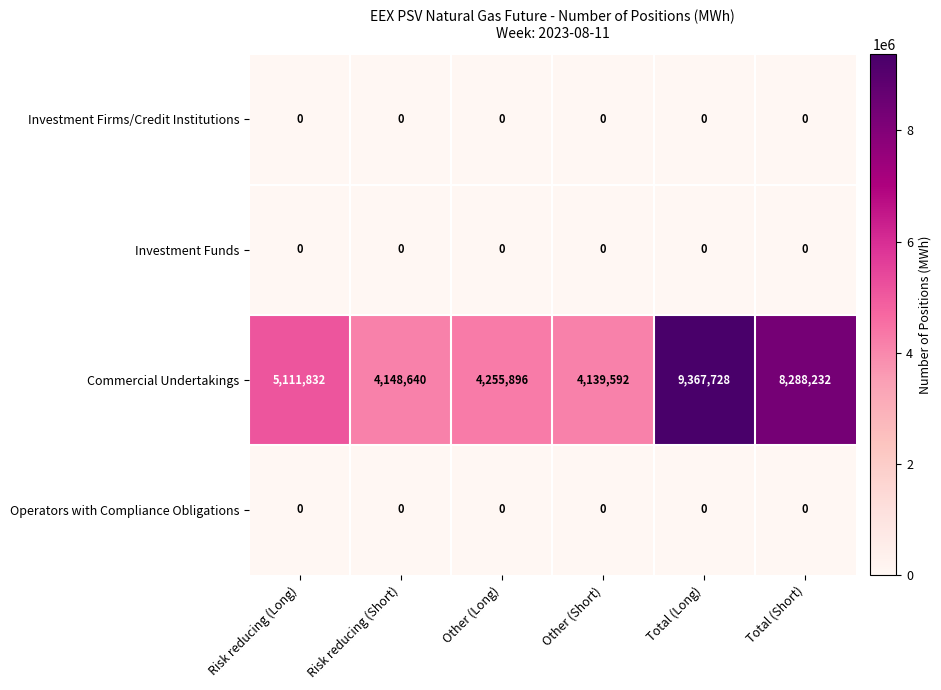

Count the number of data series in this chart.

4